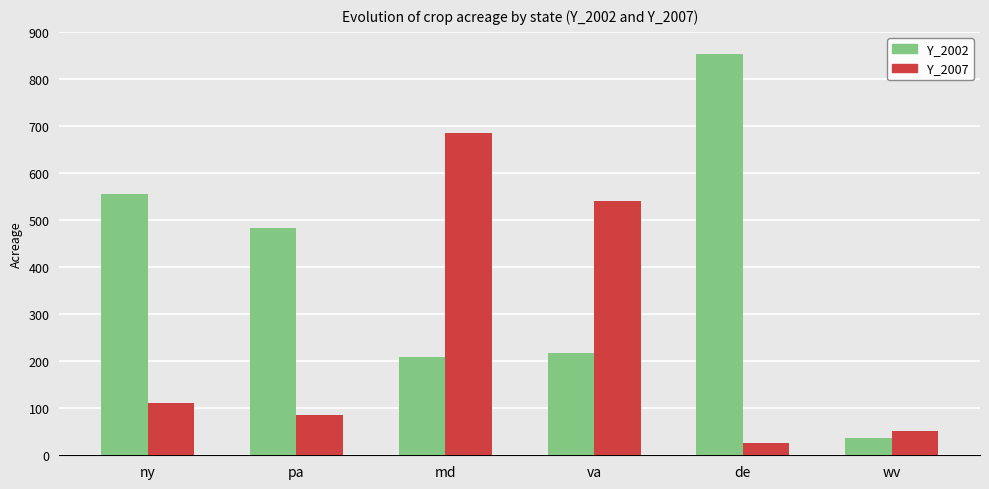

Reading right to left, transcribe all the data shown in this chart.

Y_2002: 36.8	854.0	217.1	208.0	484.0	554.9
Y_2007: 52.2	27.0	539.5	686.0	85.5	111.1